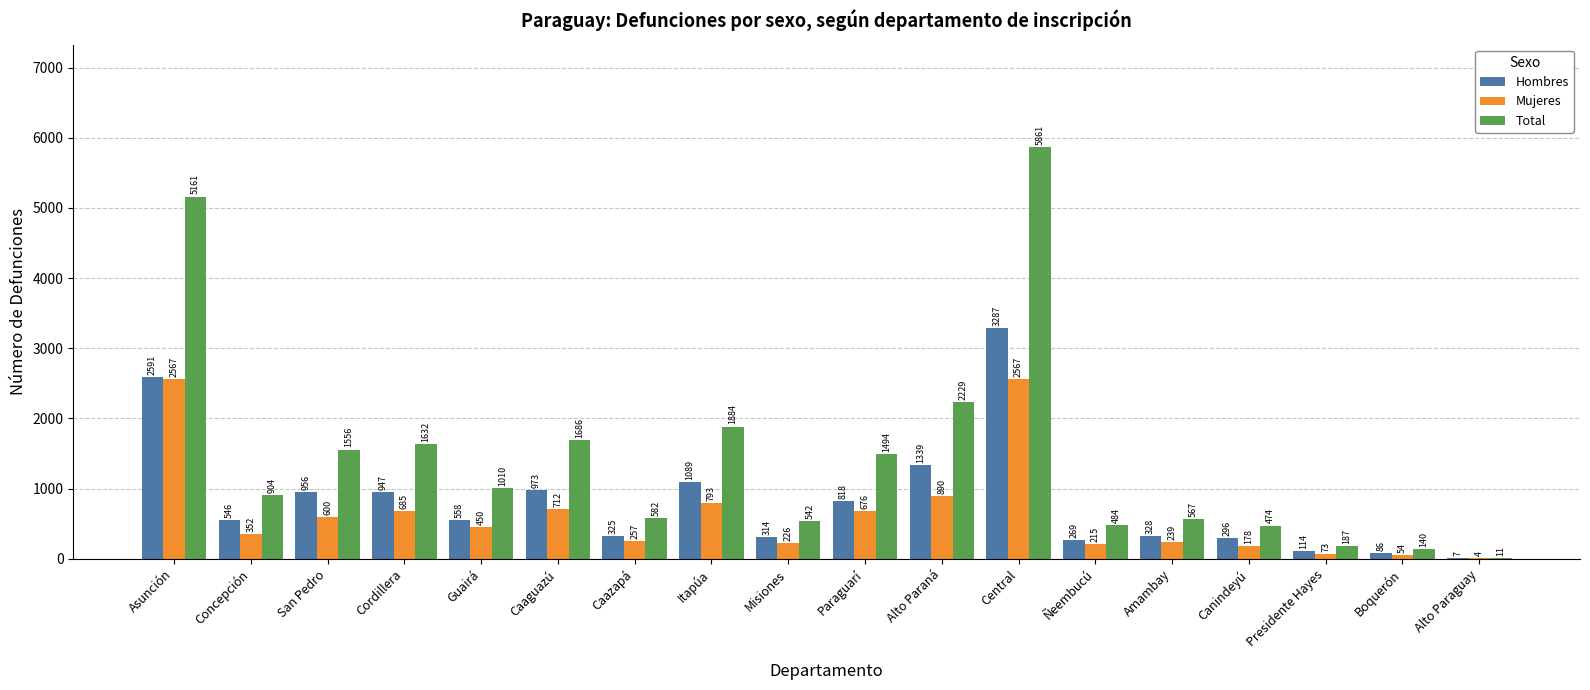

At which category is the sum across all series the highest?

Central